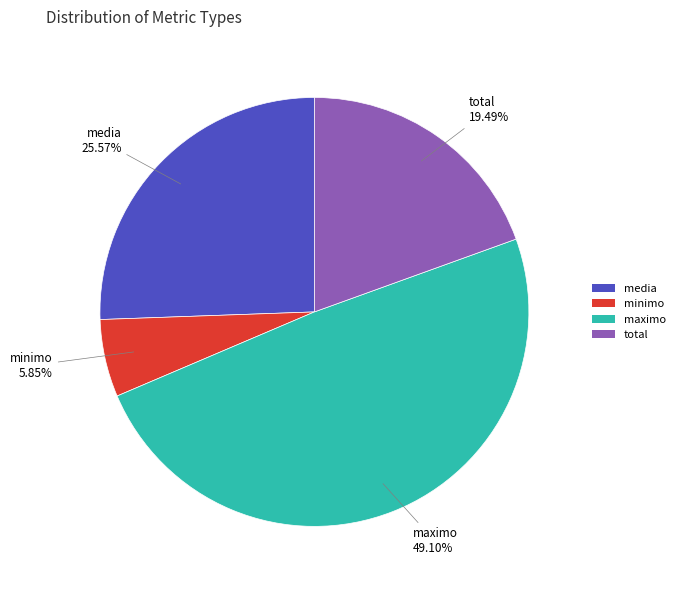

Which category has the biggest portion of the pie?

maximo